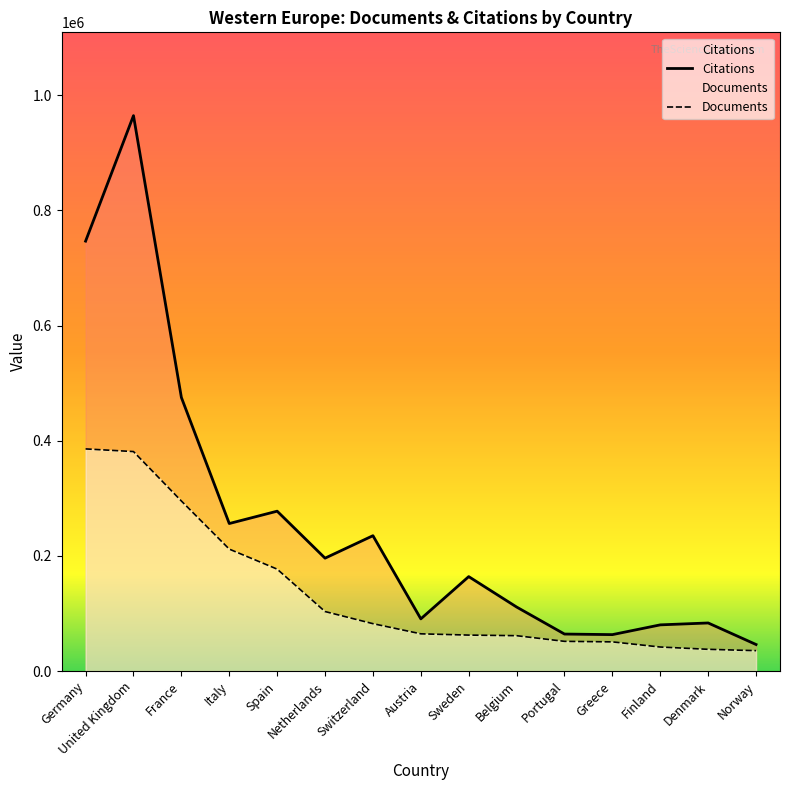

The Documents series shows 290090.9 at Italy. True or false?

False